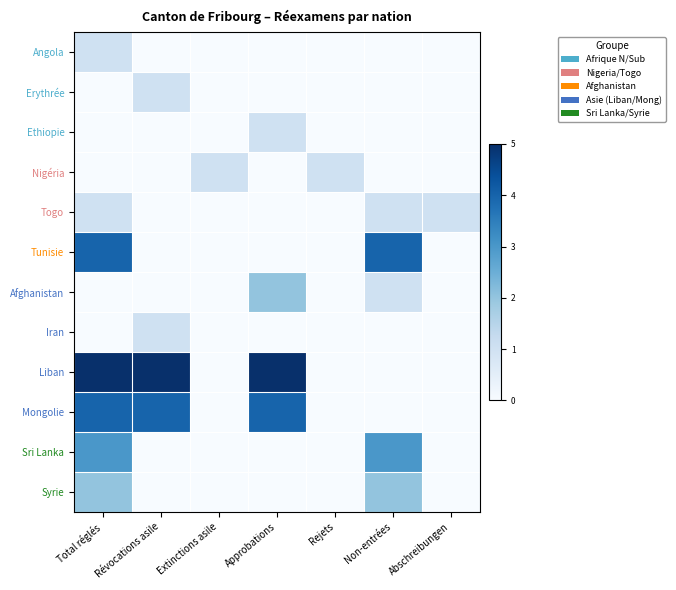

Rank the series by their maximum value, from highest to lowest.

Liban, Tunisie, Mongolie, Sri Lanka, Afghanistan, Syrie, Angola, Erythrée, Ethiopie, Nigéria, Togo, Iran